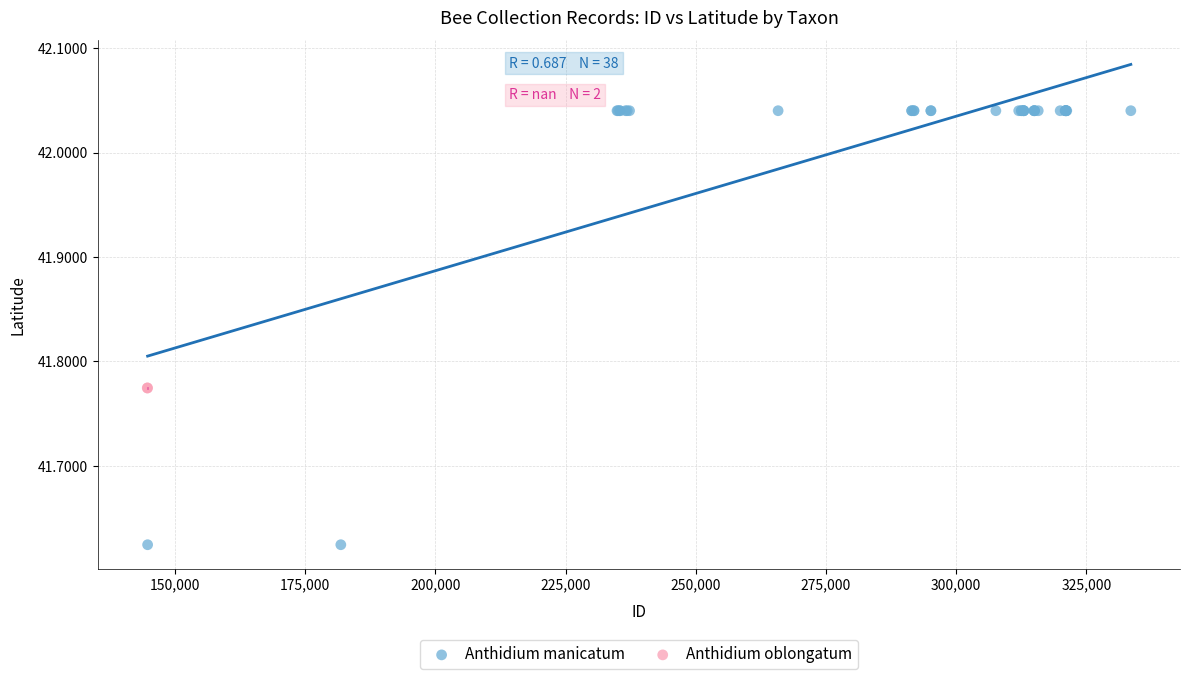

What are all the series names shown in the legend?

Anthidium manicatum, Anthidium oblongatum